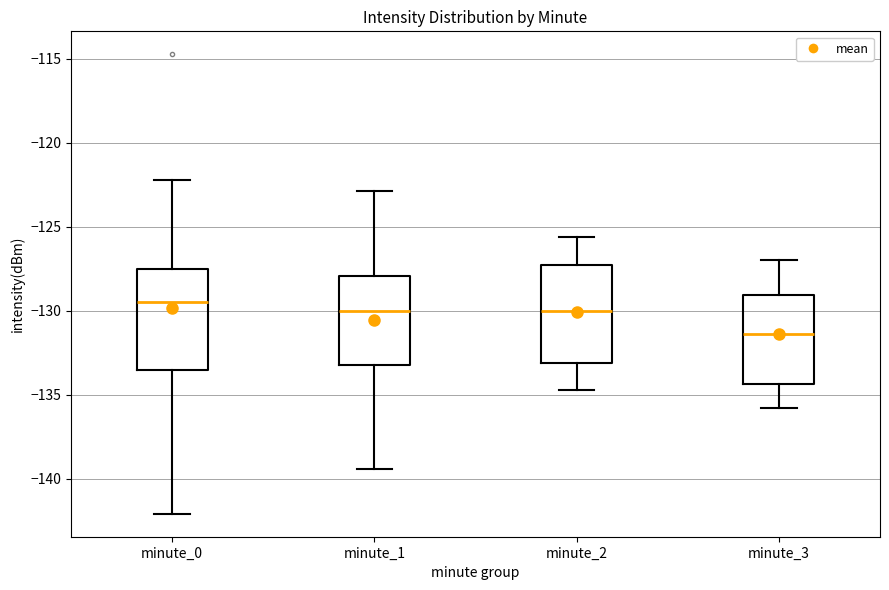

Which box's median line is the highest?

minute_0